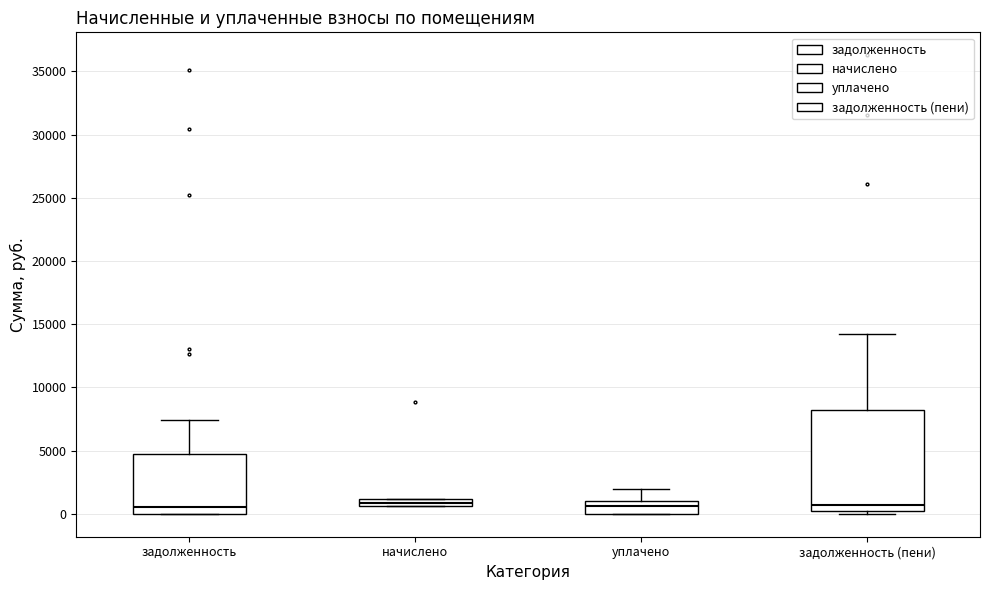

Where does the median line of the box for задолженность sit on the y-axis? The values are not printed on the chart, so give them approximately, as read against the axis.

500